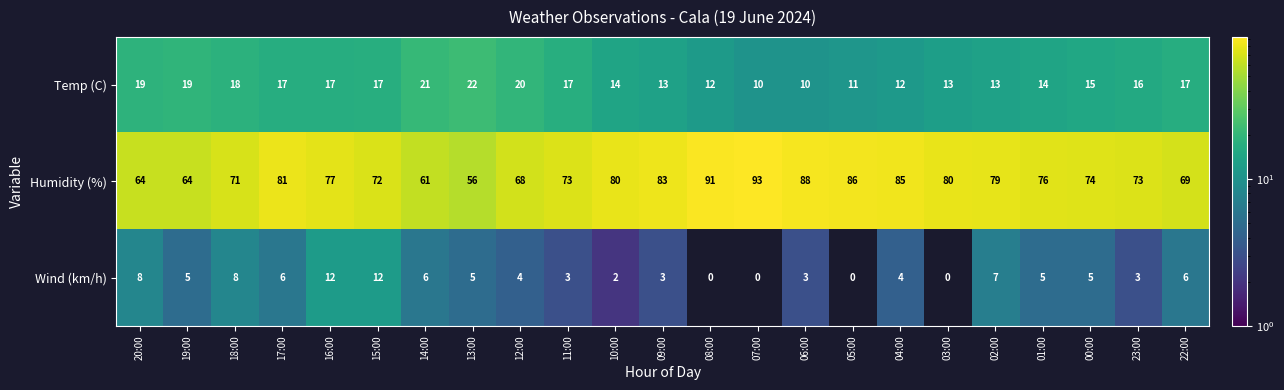

Which series has the widest spread of values?

Humidity (%)